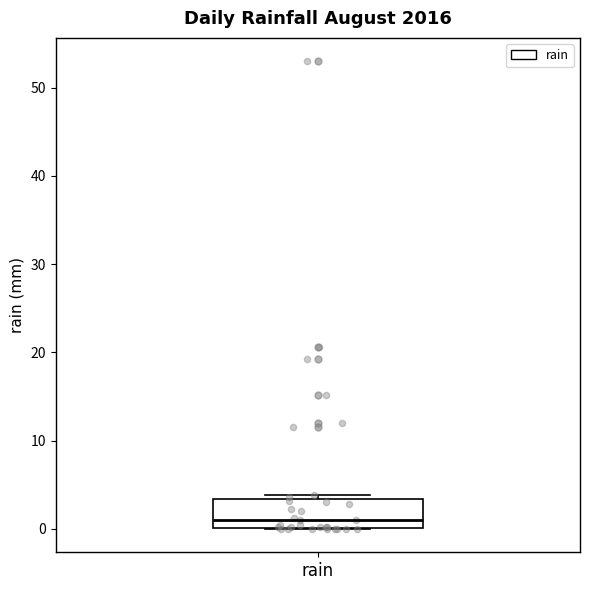

Read this box plot against the y-axis: the position of the median line, the range covered by the box, and the ends of both whiskers. The values are not printed on the chart, so give them approximately, as read against the axis.

median 1, box 0 to 3, whiskers 0 to 4